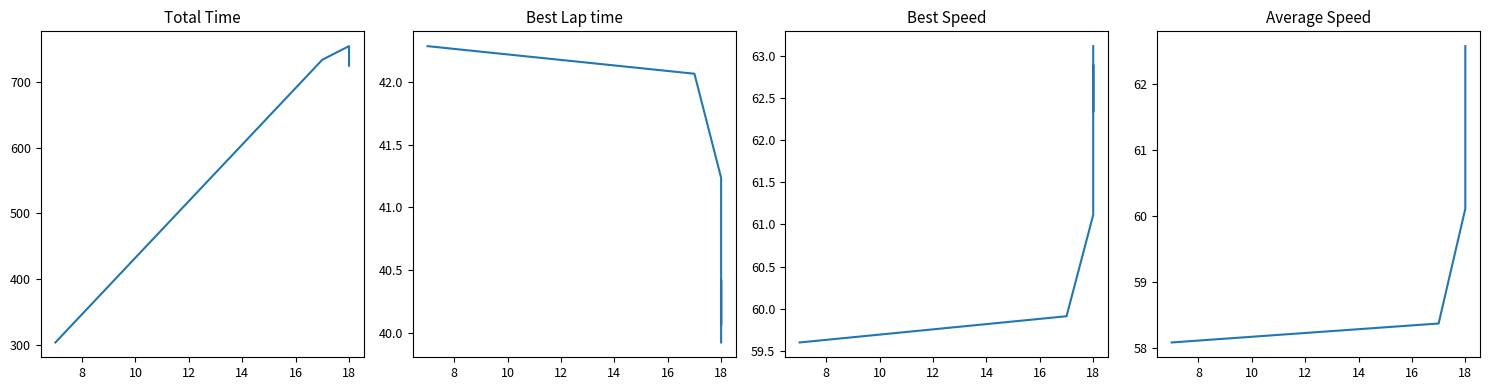

What is the minimum value shown in the chart?

39.9